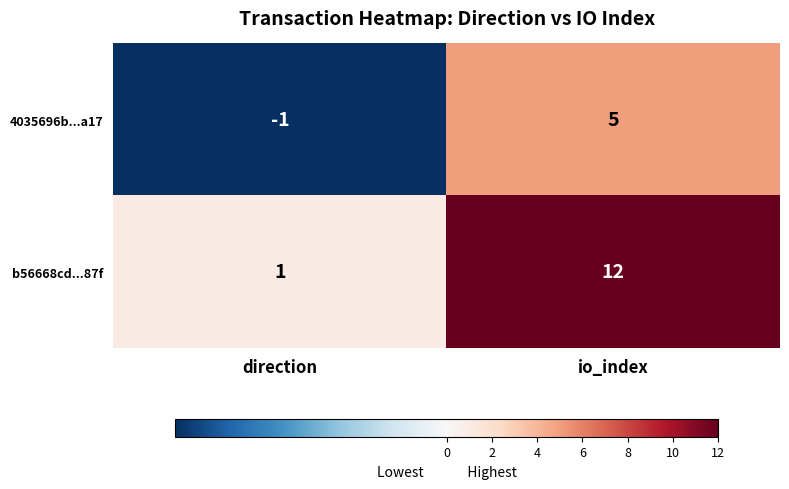

The 4035696b...a17 series shows 3 at io_index. True or false?

False